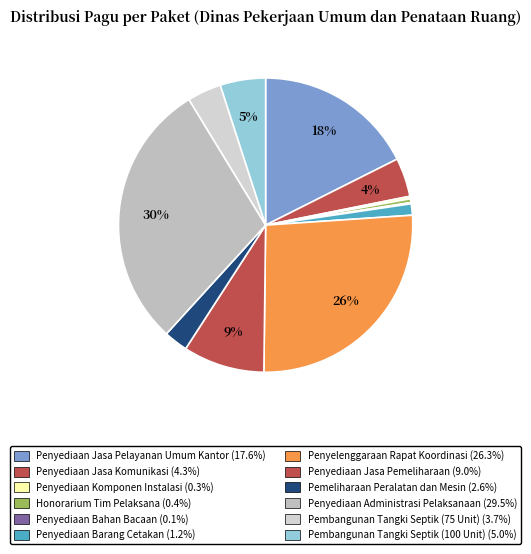

How many segments does this pie chart have?

12